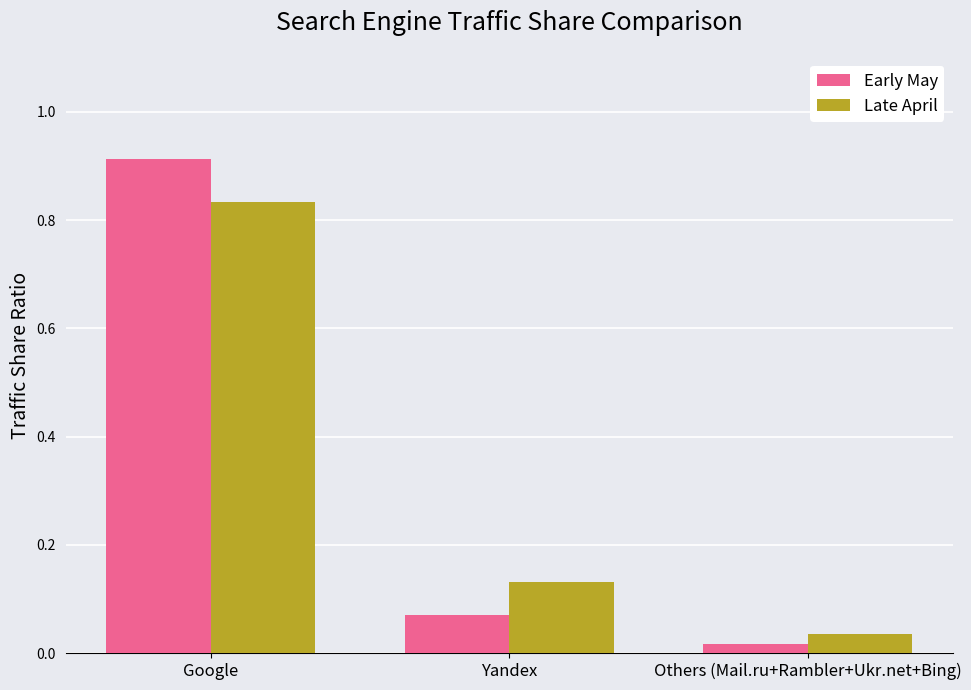

What is the label of the 2nd bar from the left?

Yandex